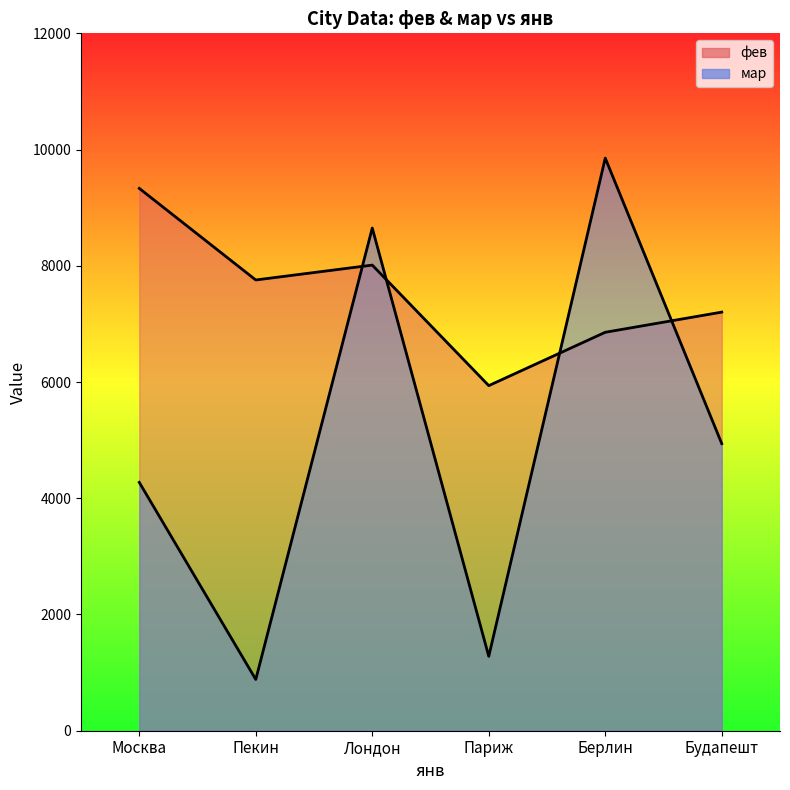

Where is the first local maximum for фев?

Лондон